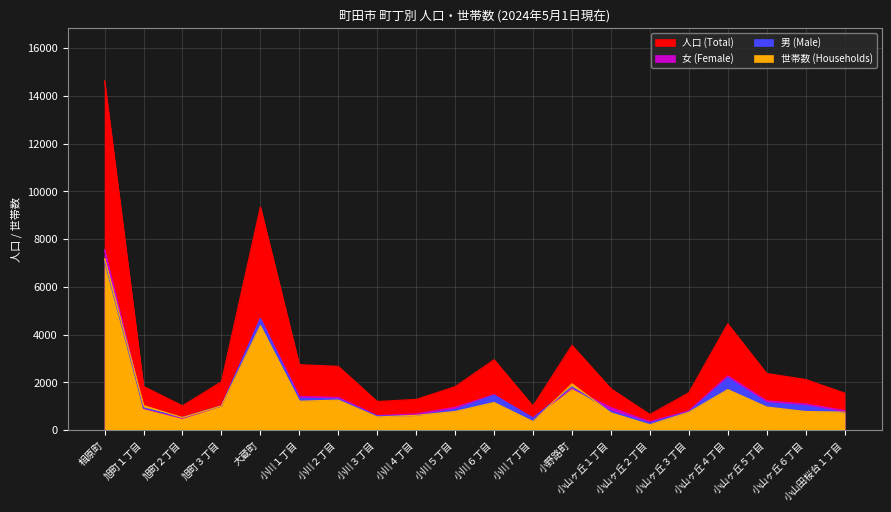

How many lines are shown in the chart?

4